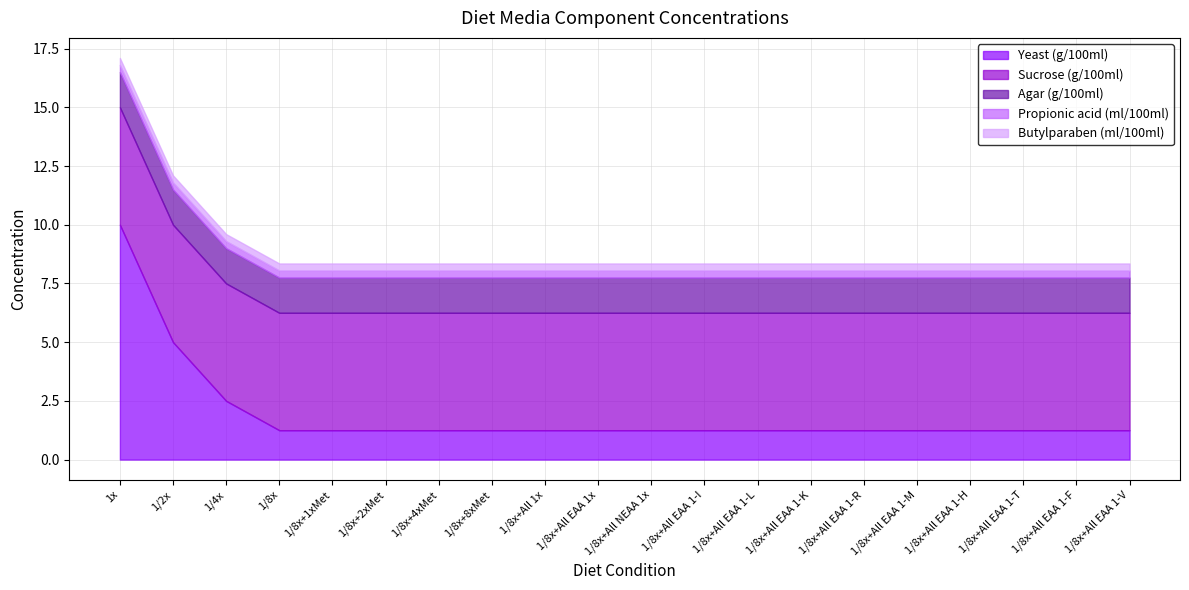

What is the label of the 7th point from the left?

1/8x+4xMet